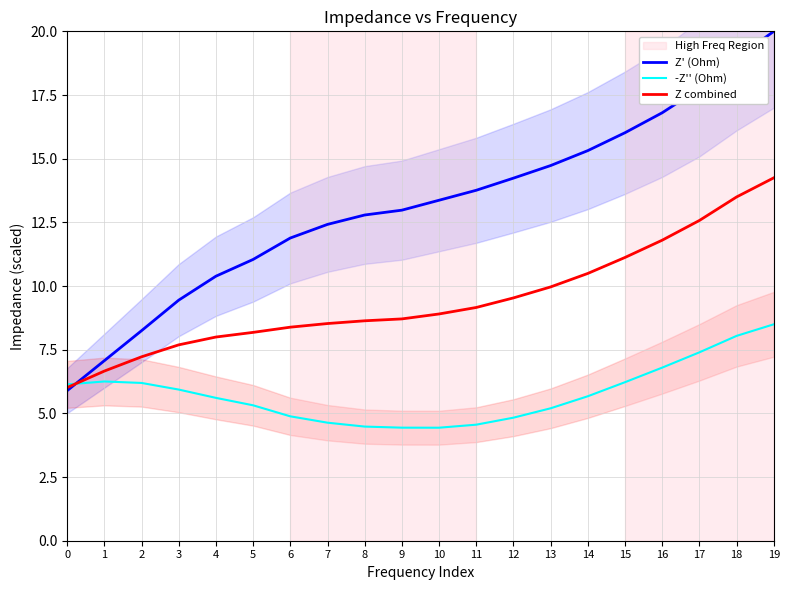

Which series has the largest total across all categories?

Z' (Ohm)